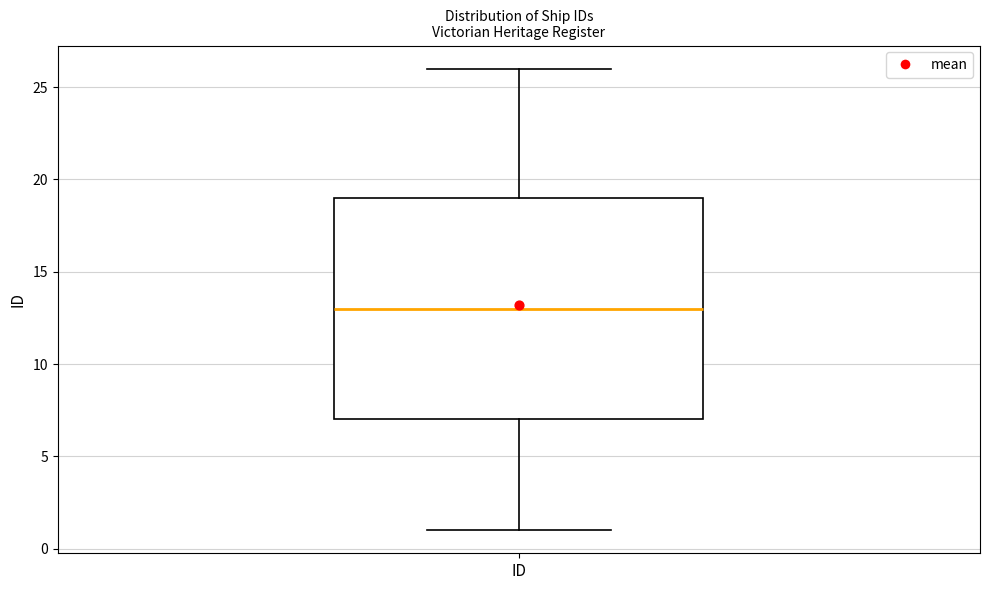

Where is the upper edge of the box for ID on the y-axis? The values are not printed on the chart, so give them approximately, as read against the axis.

19